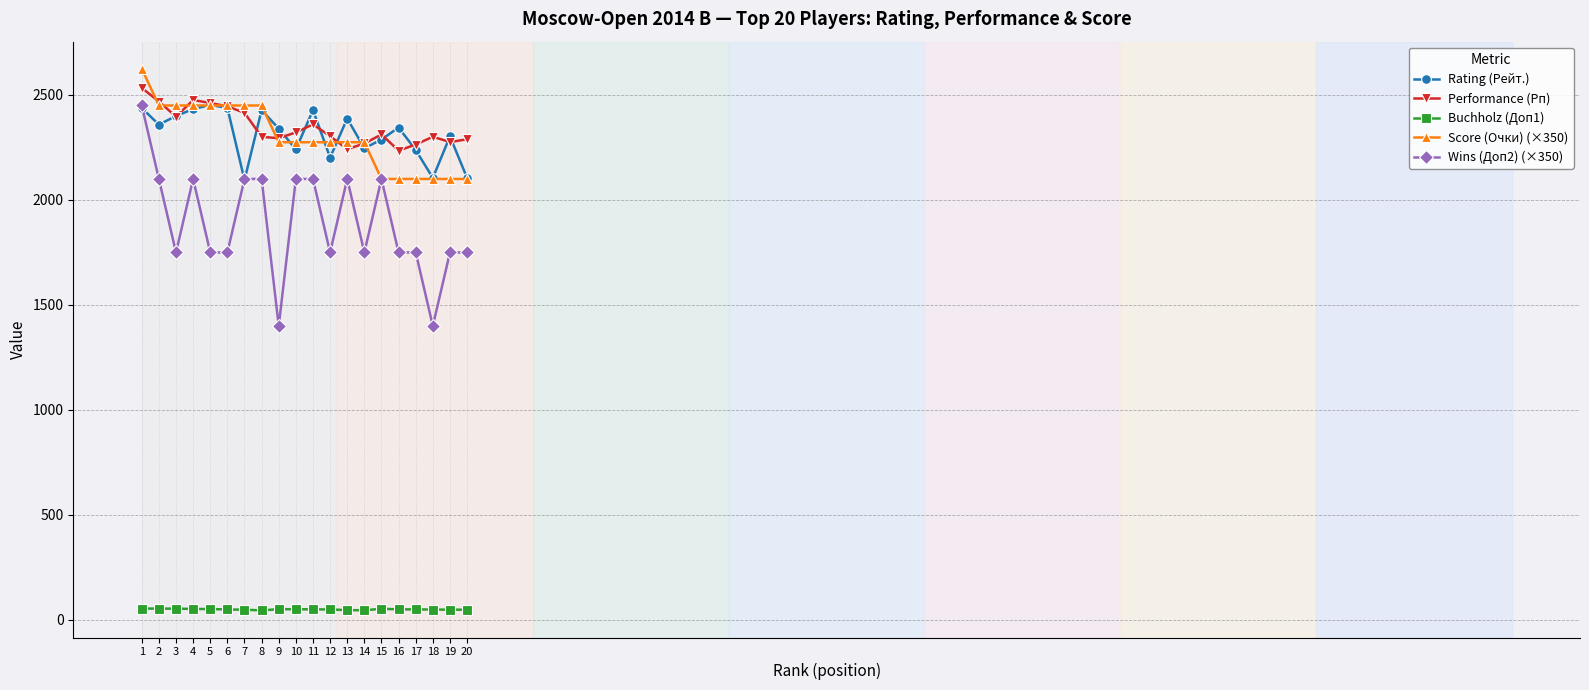

Is the value of Wins (Доп2) (×350) at 3 greater than the value of Buchholz (Доп1) at 1?

Yes